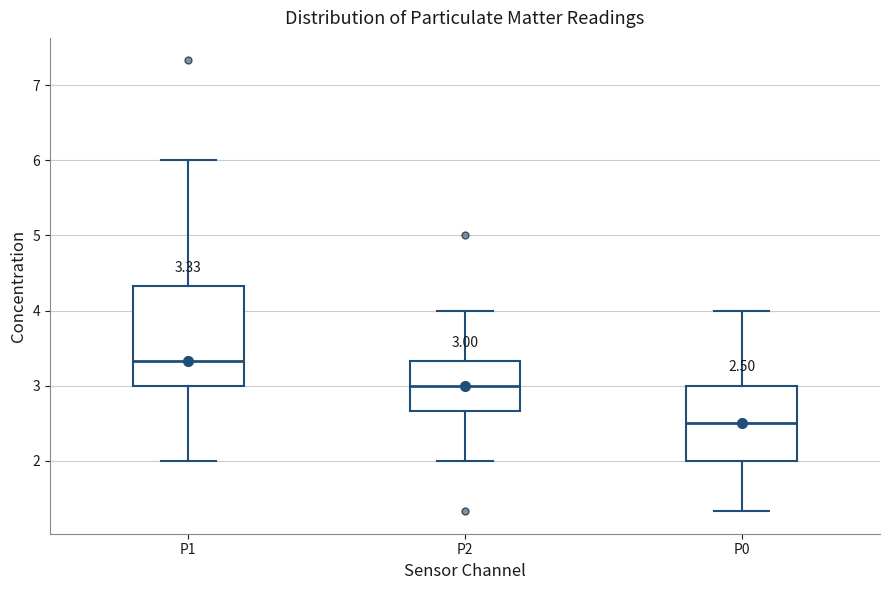

Which box's median line is the lowest?

P0